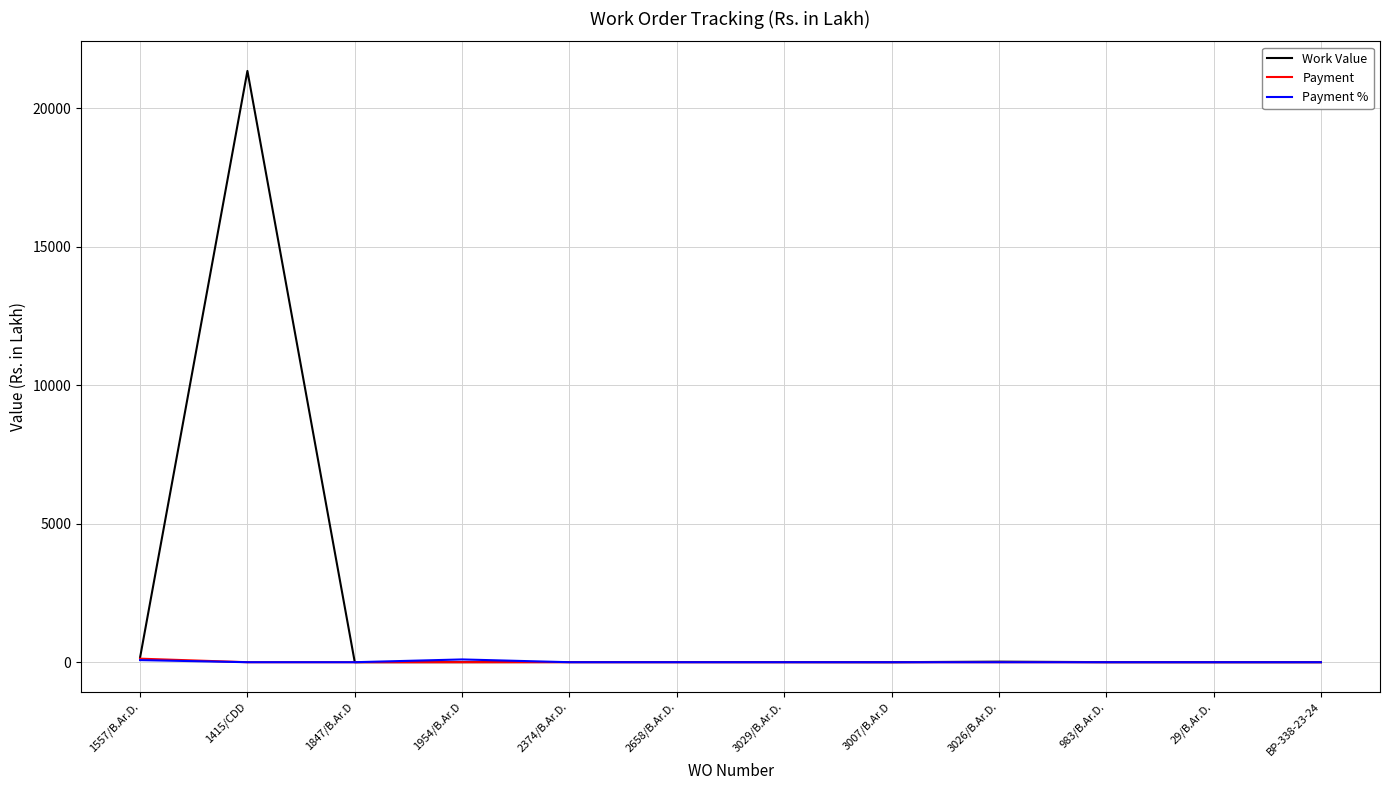

Which category has the highest value in the Work Value series?

1415/CDD